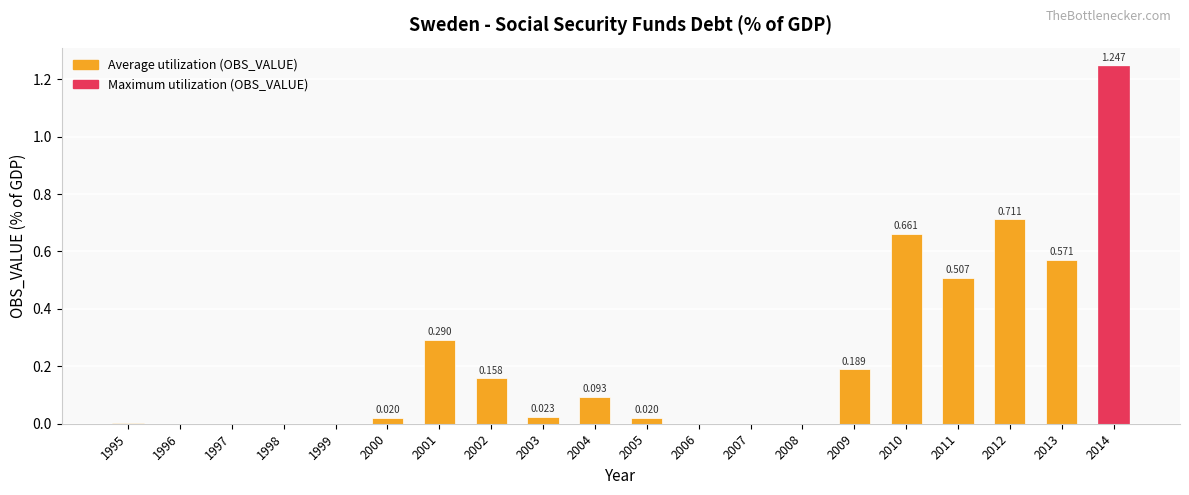

Reading left to right, what are all the values shown in this chart?

1995=0.0	1996=0.0	1997=0.0	1998=0.0	1999=0.0	2000=0.0	2001=0.3	2002=0.2	2003=0.0	2004=0.1	2005=0.0	2006=0.0	2007=0.0	2008=0.0	2009=0.2	2010=0.7	2011=0.5	2012=0.7	2013=0.6	2014=1.2